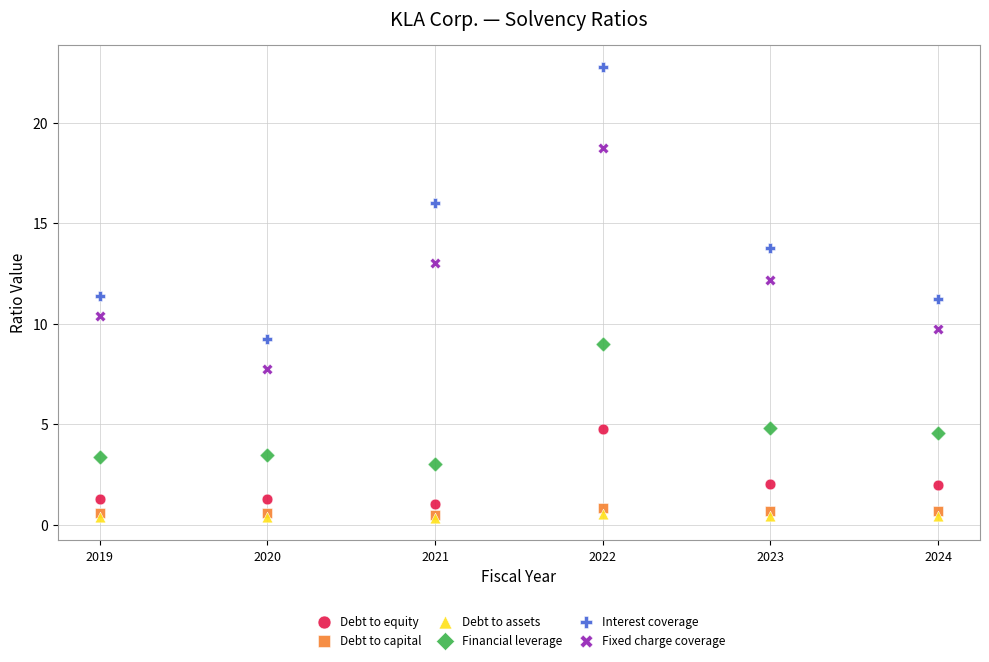

Which series has the widest spread of Y values?

Interest coverage